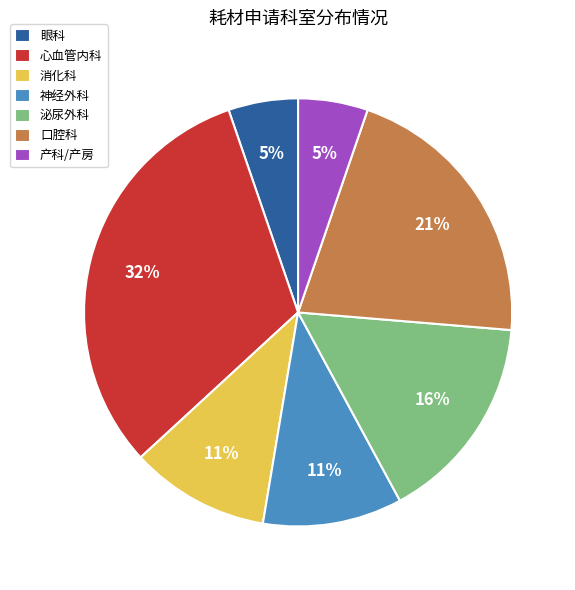

To the nearest percent, what is the combined percentage of 口腔科 and 泌尿外科?

37%